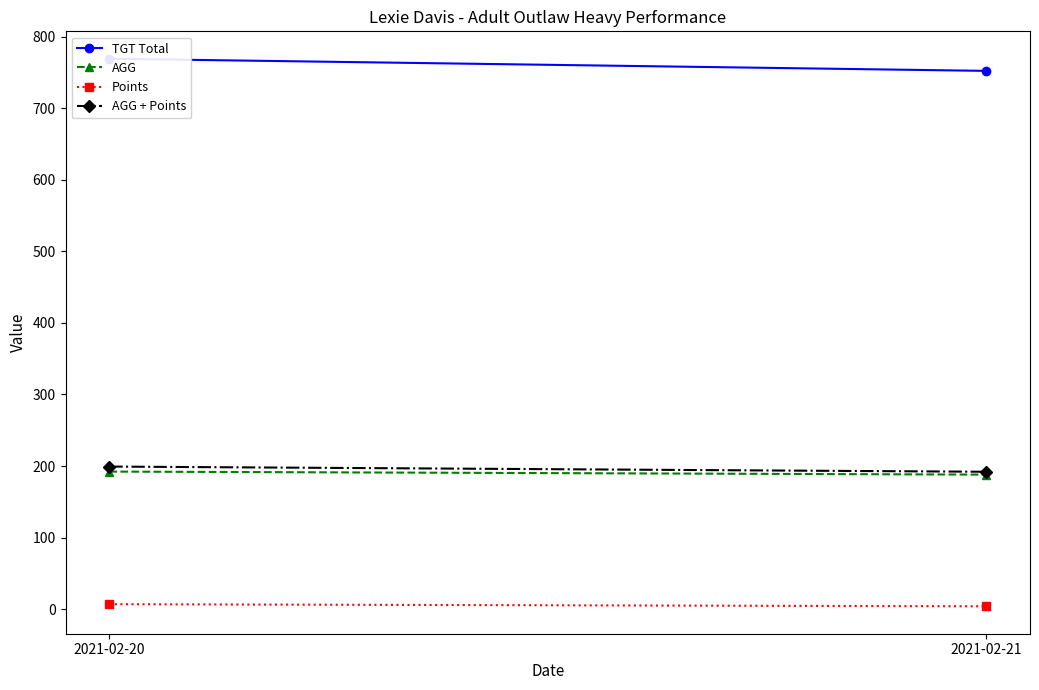

List the series in order of their peak value, lowest first.

Points, AGG, AGG + Points, TGT Total